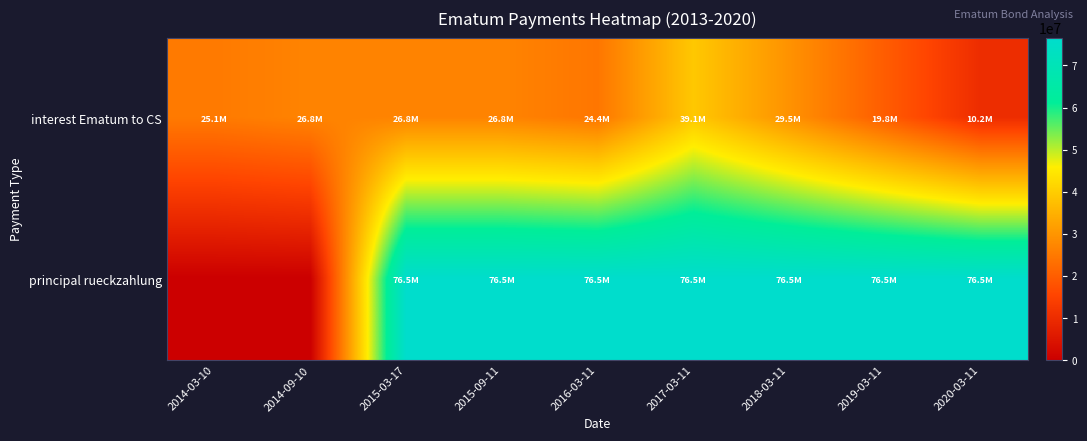

What is the maximum value shown in the chart?

76500000